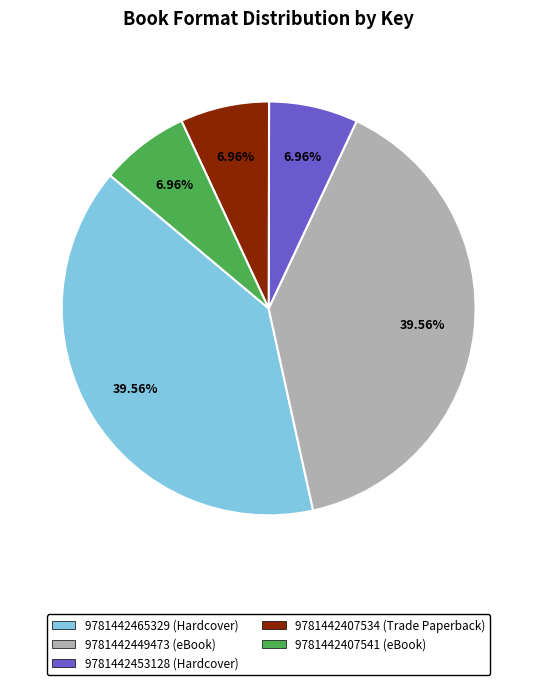

Which has a higher value, 9781442453128 (Hardcover) or 9781442449473 (eBook)?

9781442449473 (eBook)